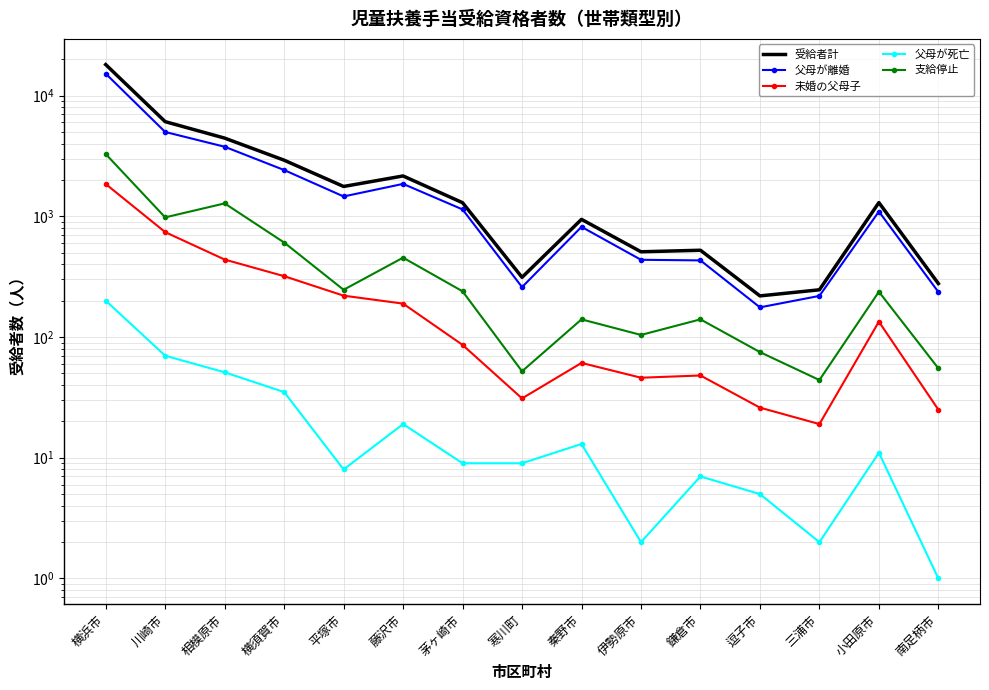

At which category does 受給者計 reach its first local valley?

平塚市